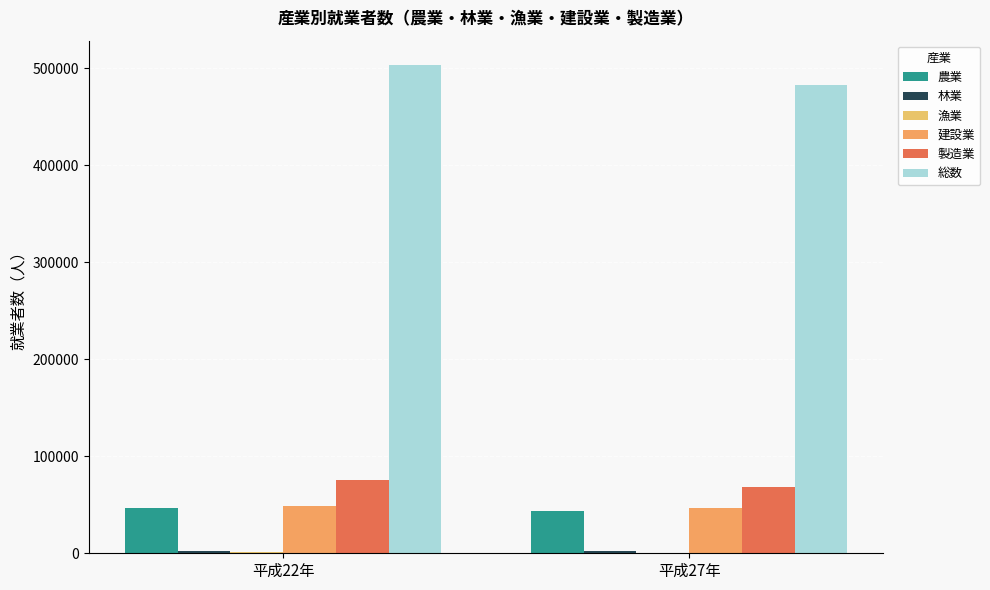

How many groups of bars are there?

2